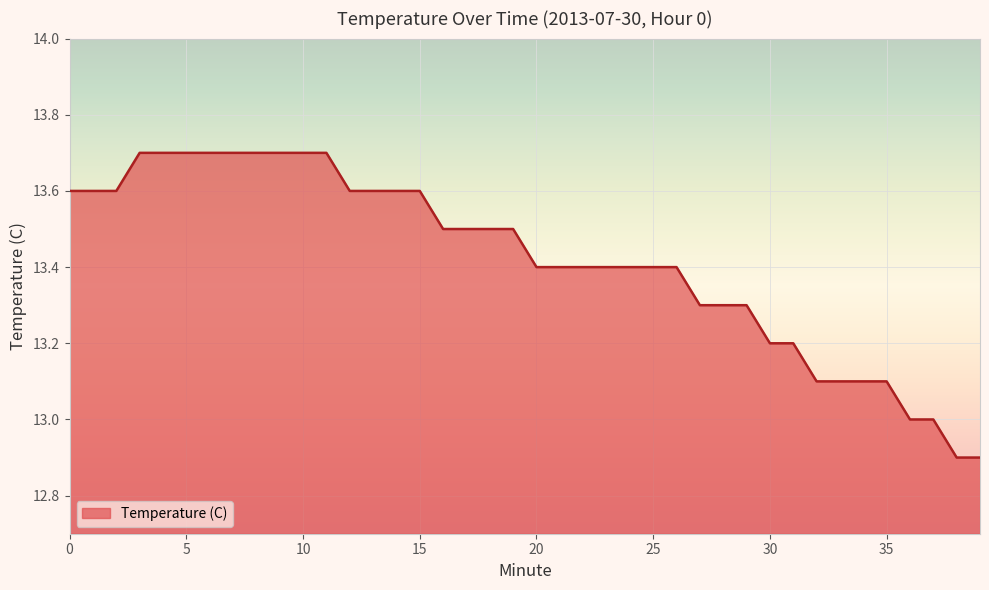

What is the greatest value displayed?

13.7